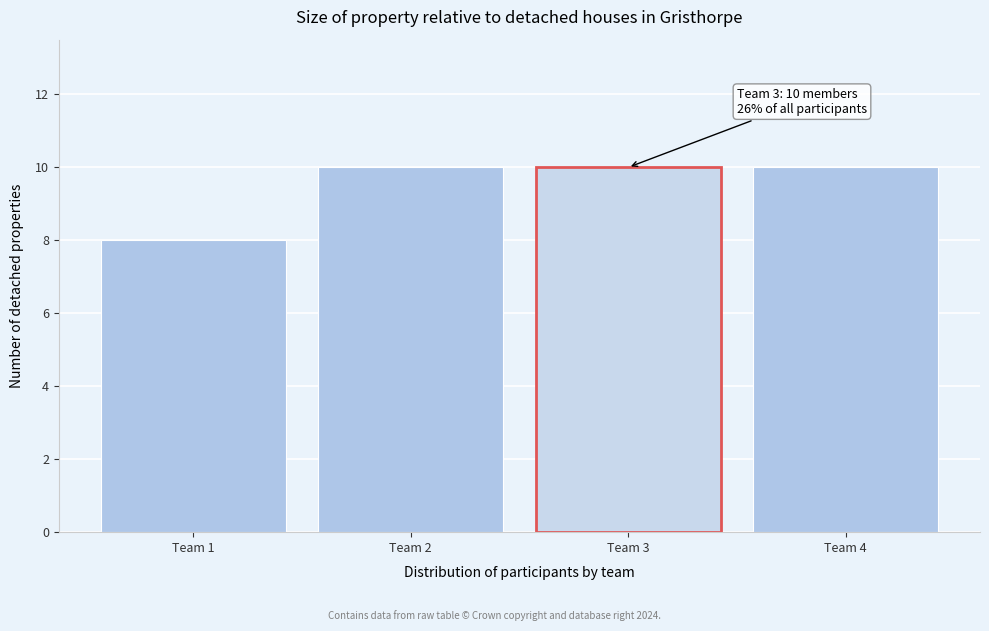

Reading right to left, transcribe all the data shown in this chart.

Team 4=10	Team 3=10	Team 2=10	Team 1=8